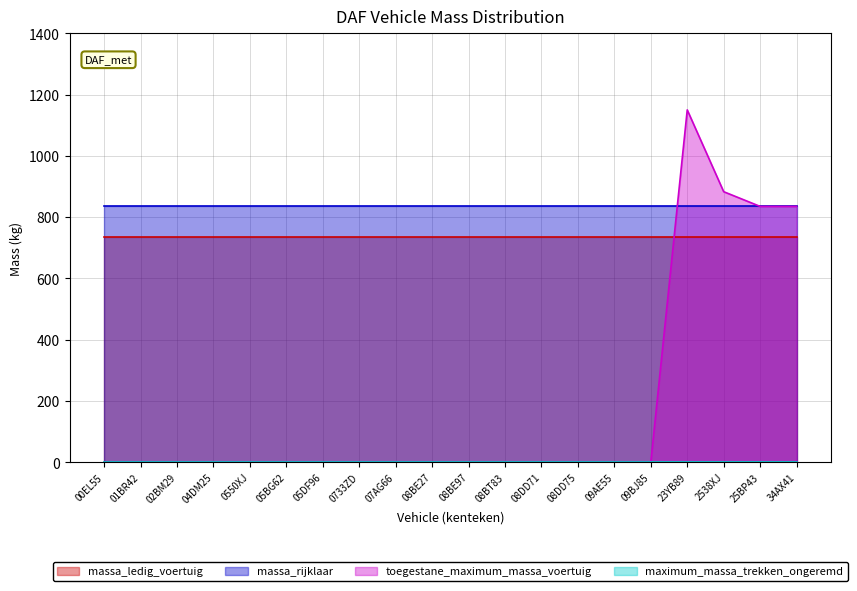

Reading left to right, what are all the values shown in this chart?

massa_ledig_voertuig: 00EL55=735	01BR42=735	02BM29=735	04DM25=735	0550XJ=735	05BG62=735	05DF96=735	0733ZD=735	07AG66=735	08BE27=735	08BE97=735	08BT83=735	08DD71=735	08DD75=735	09AE55=735	09BJ85=735	23YB89=735	2538XJ=735	25BP43=735	34AX41=735
massa_rijklaar: 00EL55=835	01BR42=835	02BM29=835	04DM25=835	0550XJ=835	05BG62=835	05DF96=835	0733ZD=835	07AG66=835	08BE27=835	08BE97=835	08BT83=835	08DD71=835	08DD75=835	09AE55=835	09BJ85=835	23YB89=835	2538XJ=835	25BP43=835	34AX41=835
toegestane_maximum_massa_voertuig: 00EL55=0	01BR42=0	02BM29=0	04DM25=0	0550XJ=0	05BG62=0	05DF96=0	0733ZD=0	07AG66=0	08BE27=0	08BE97=0	08BT83=0	08DD71=0	08DD75=0	09AE55=0	09BJ85=0	23YB89=1150	2538XJ=883	25BP43=835	34AX41=835
maximum_massa_trekken_ongeremd: 00EL55=0	01BR42=0	02BM29=0	04DM25=0	0550XJ=0	05BG62=0	05DF96=0	0733ZD=0	07AG66=0	08BE27=0	08BE97=0	08BT83=0	08DD71=0	08DD75=0	09AE55=0	09BJ85=0	23YB89=0	2538XJ=0	25BP43=0	34AX41=0